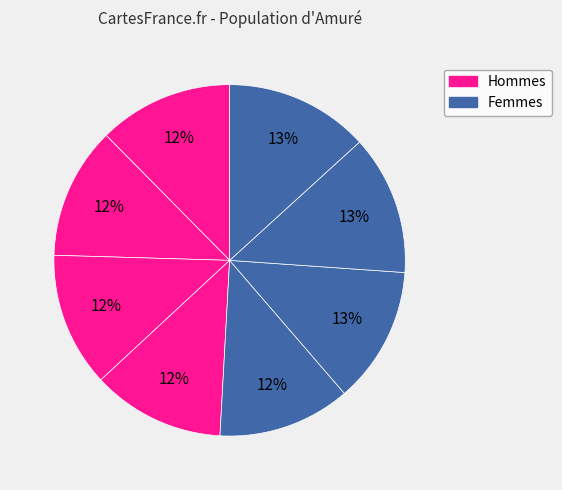

How many segments does this pie chart have?

8